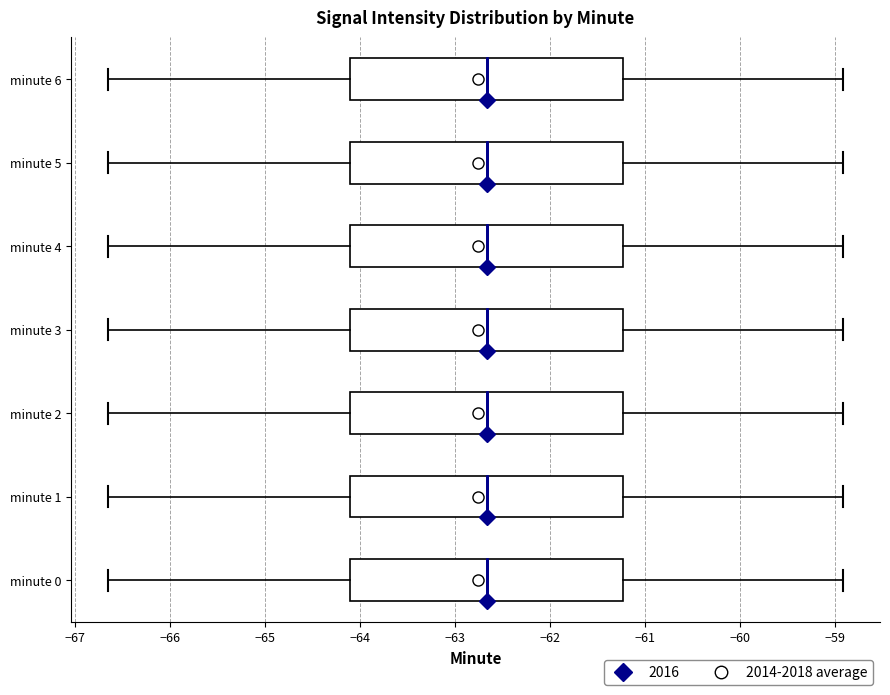

Reading bottom to top, read every box against the x-axis: the position of its median line, the range the box covers, and the ends of its whiskers. The values are not printed on the chart, so give them approximately, as read against the axis.

minute 0: median -62.7, box -64.1 to -61.2, whiskers -66.6 to -58.9
minute 1: median -62.7, box -64.1 to -61.2, whiskers -66.6 to -58.9
minute 2: median -62.7, box -64.1 to -61.2, whiskers -66.6 to -58.9
minute 3: median -62.7, box -64.1 to -61.2, whiskers -66.6 to -58.9
minute 4: median -62.7, box -64.1 to -61.2, whiskers -66.6 to -58.9
minute 5: median -62.7, box -64.1 to -61.2, whiskers -66.6 to -58.9
minute 6: median -62.7, box -64.1 to -61.2, whiskers -66.6 to -58.9